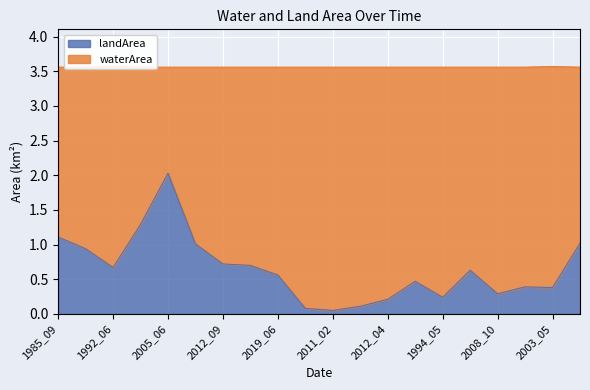

What position from the left is 2018_05?

14